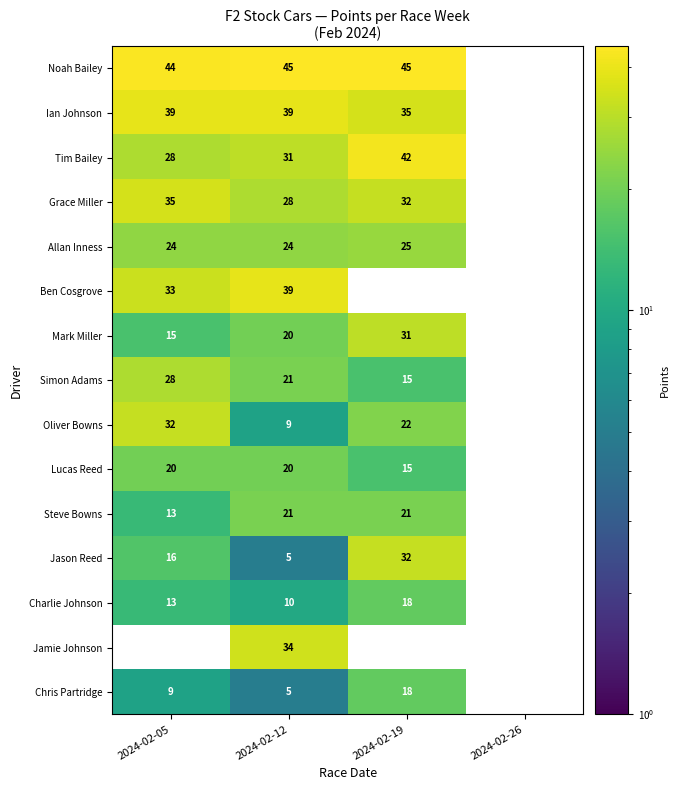

At which category is the sum across all series the highest?

2024-02-12